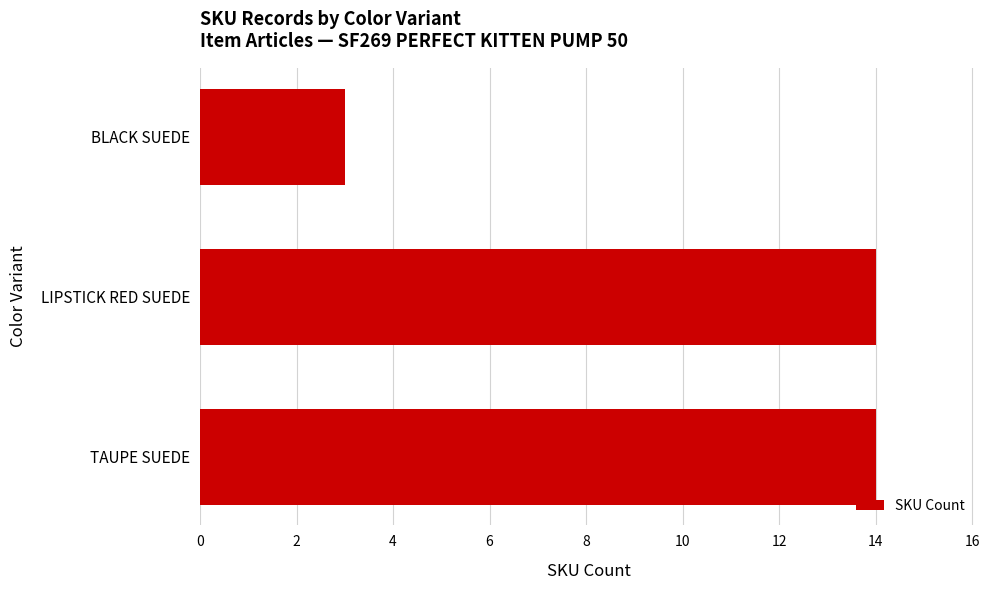

What is the difference between the maximum and minimum values?

11